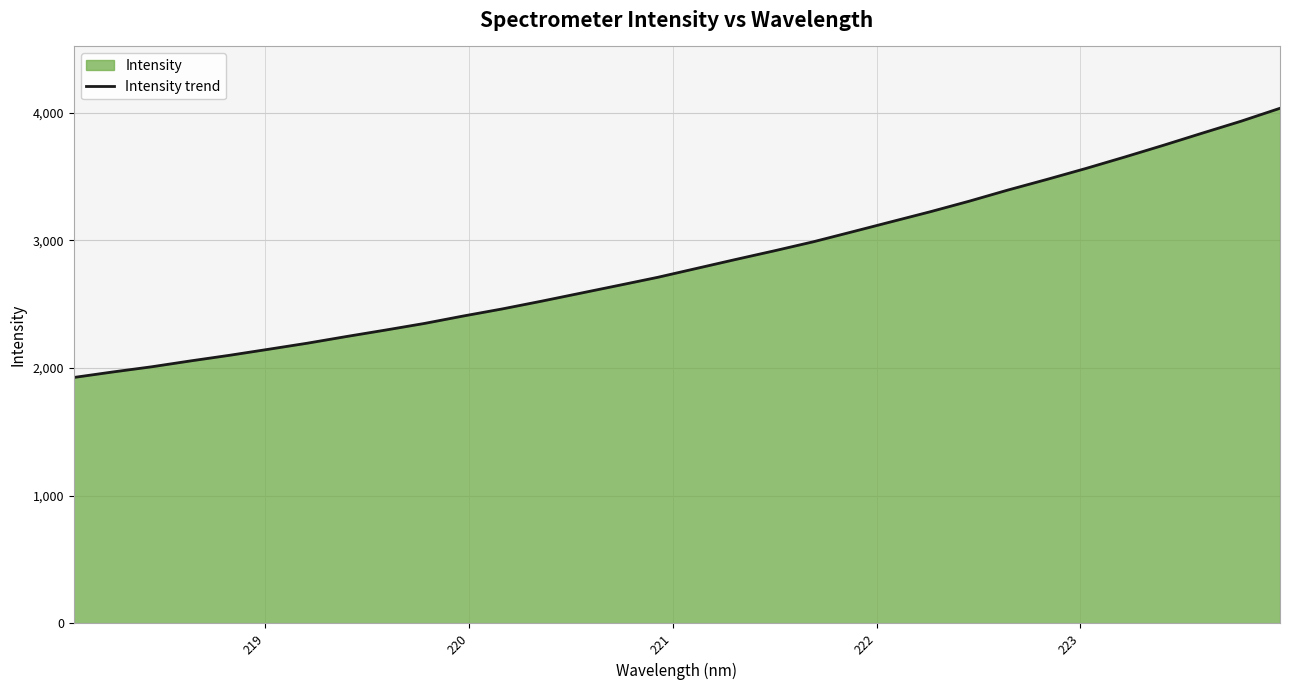

What is the maximum value shown in the chart?

4034.8